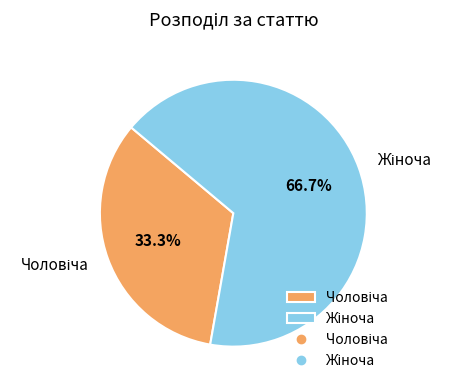

Is there a majority slice in this chart?

Yes